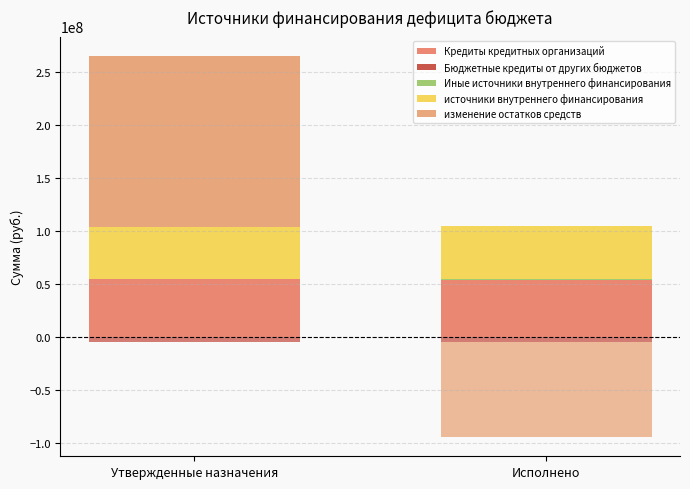

How many values in the источники внутреннего финансирования series are below 50003879?

1